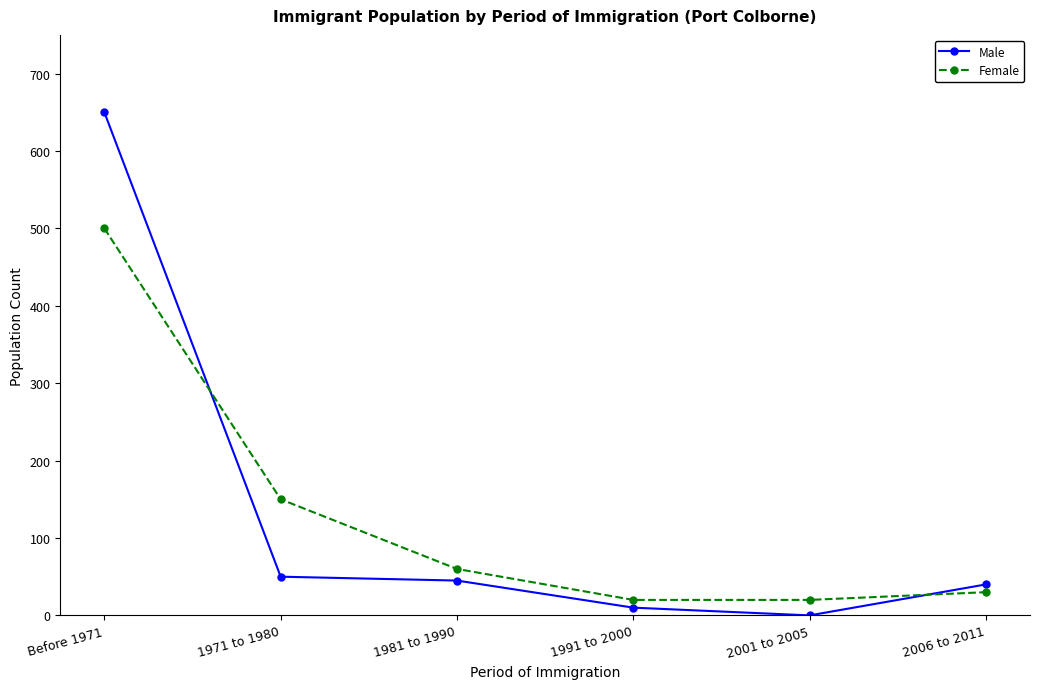

At which category is the sum across all series the highest?

Before 1971